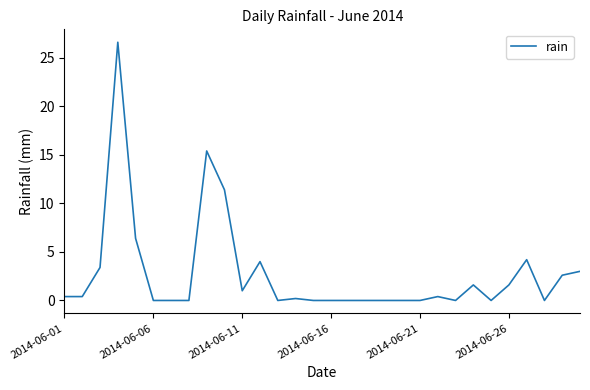

What is the greatest value displayed?

26.6